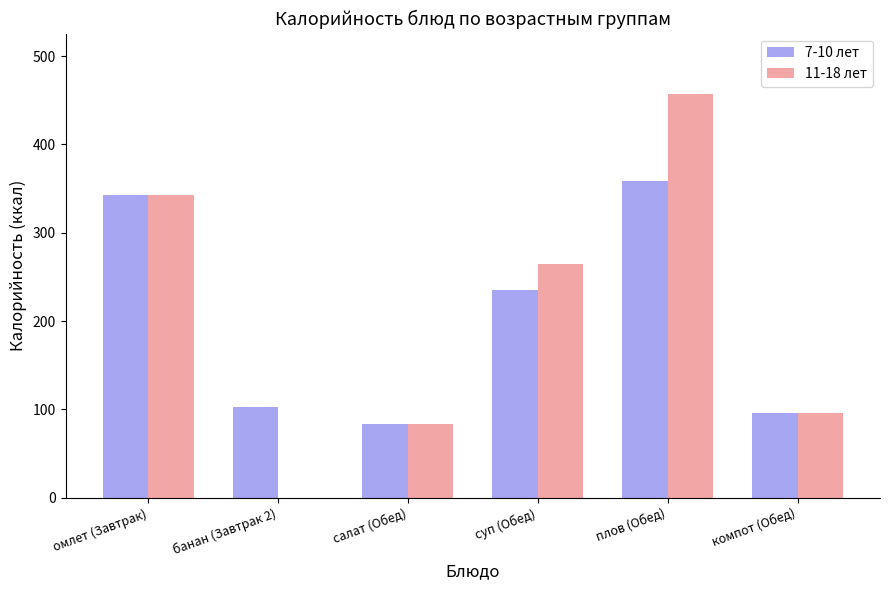

At which label is 11-18 лет closest to 228?

суп (Обед)